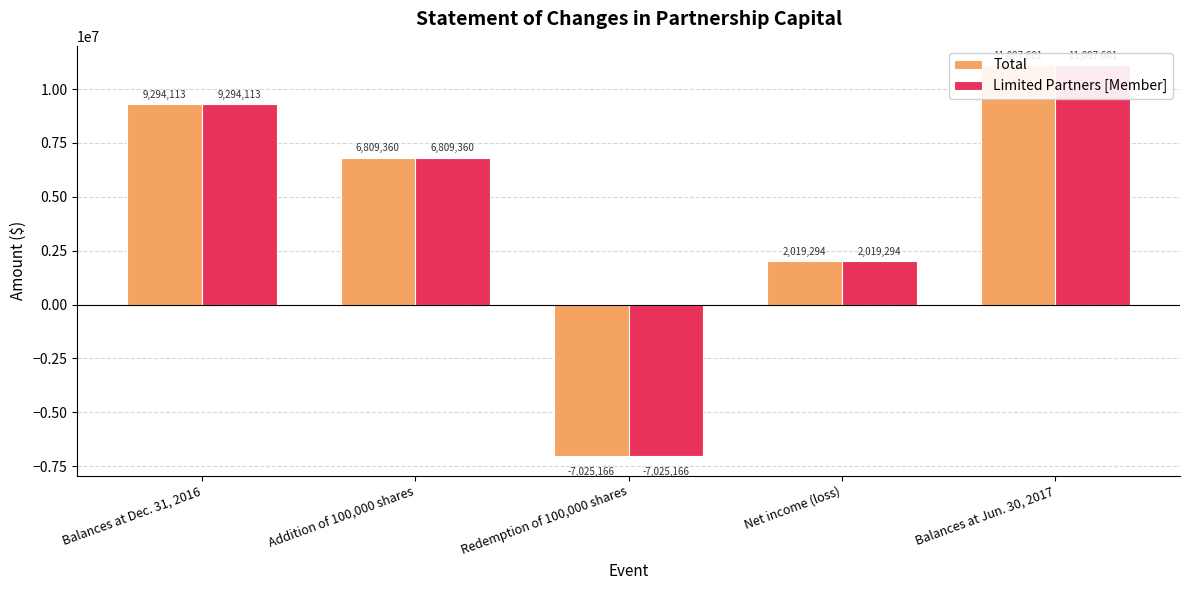

What is the lowest value of the Limited Partners [Member] series?

-7025166